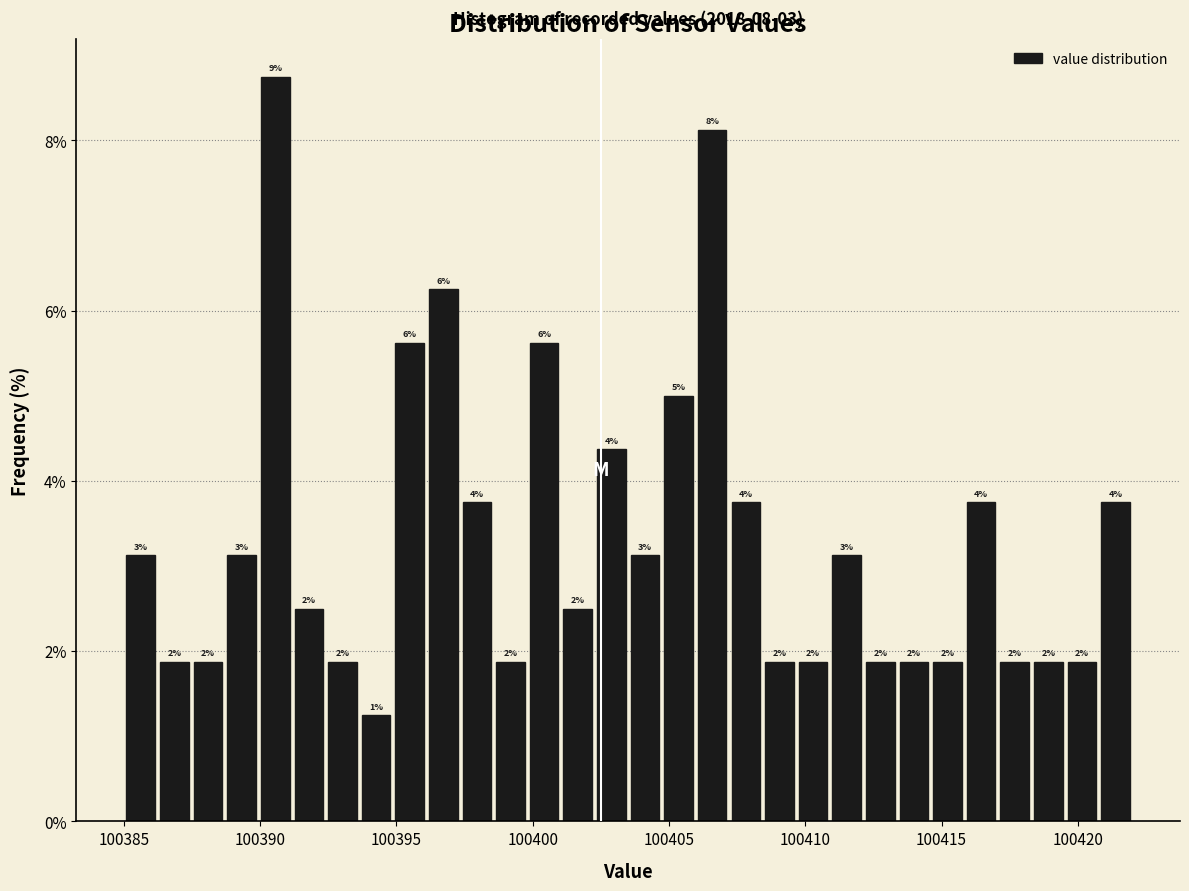

Read against the x-axis, roughly where is the centre of the tallest bar?

100390.5